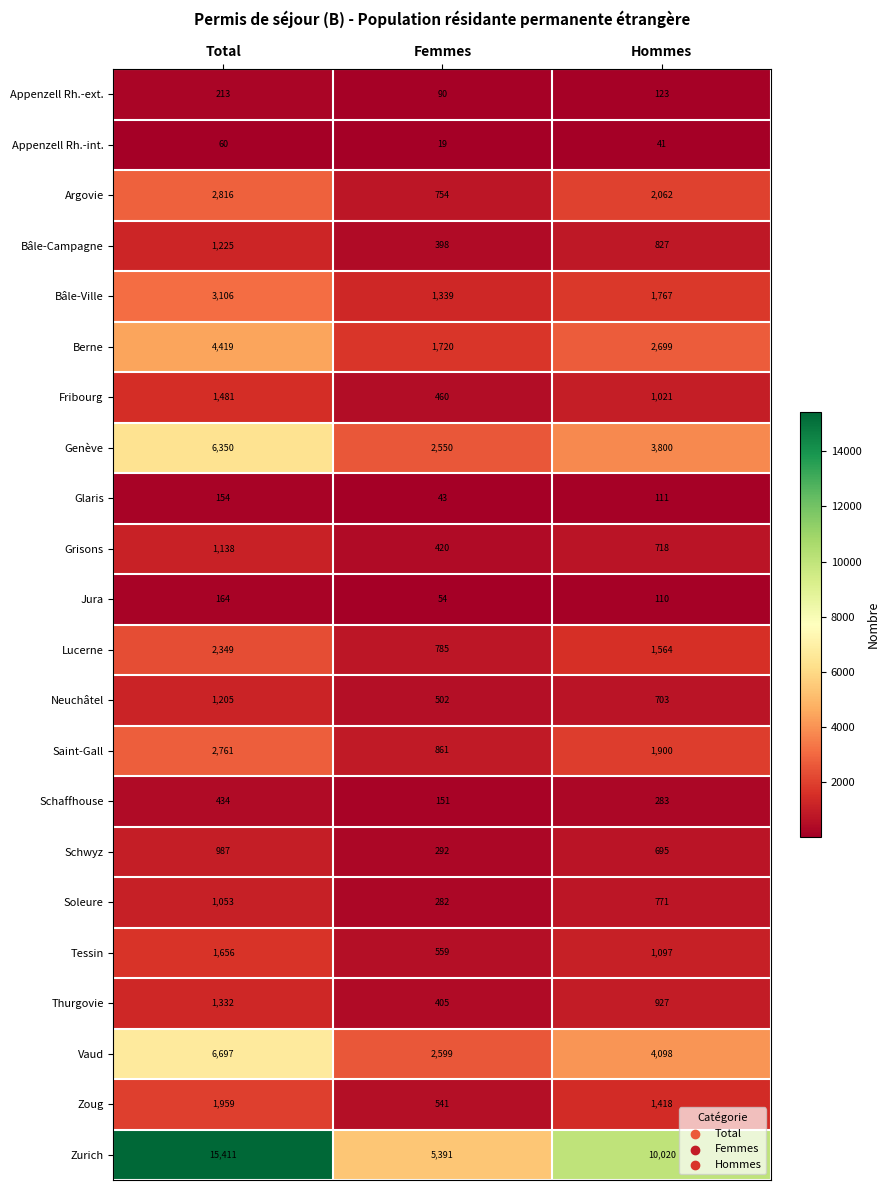

Which series has the largest total across all categories?

Zurich